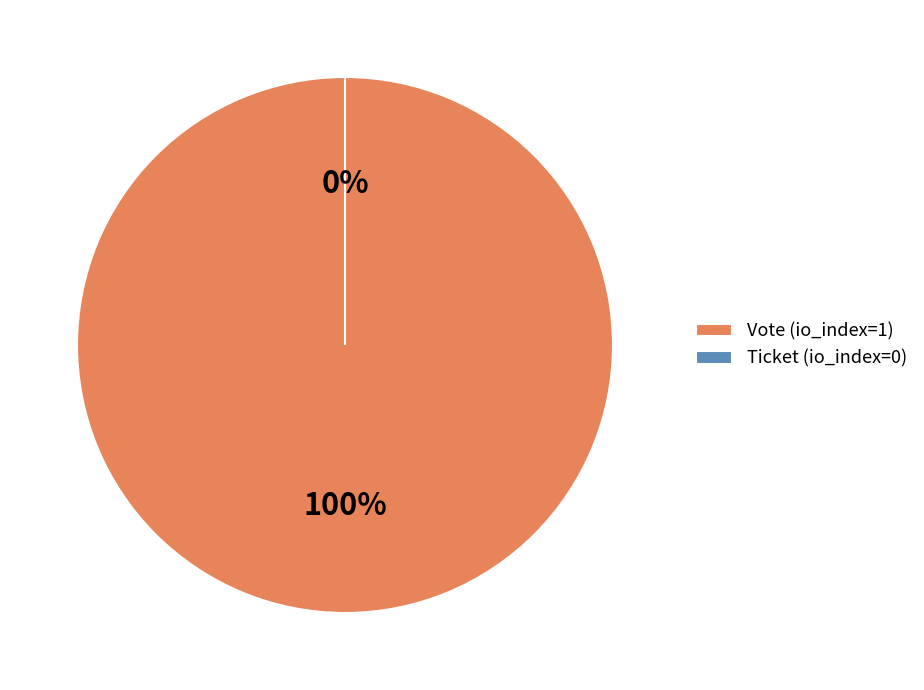

Combined, what portion of the pie is Ticket (io_index=0) and Vote (io_index=1)?

100.0%